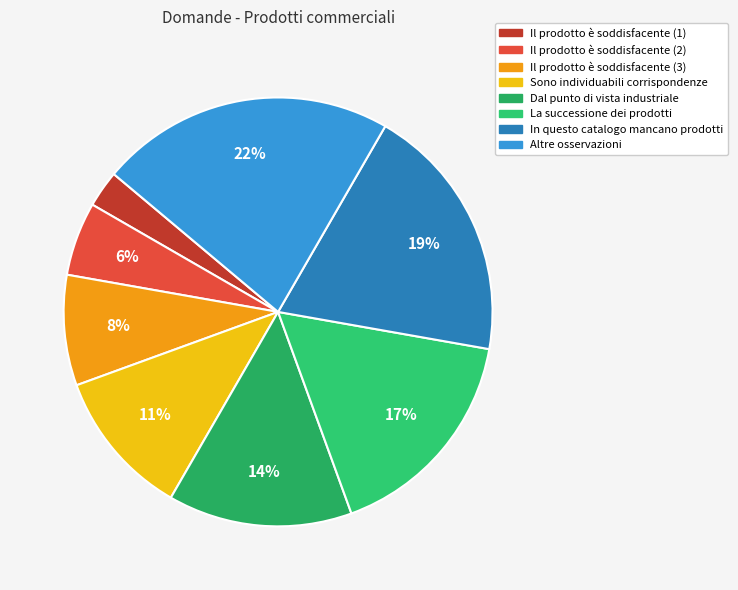

To the nearest percent, what is the average slice percentage?

12%